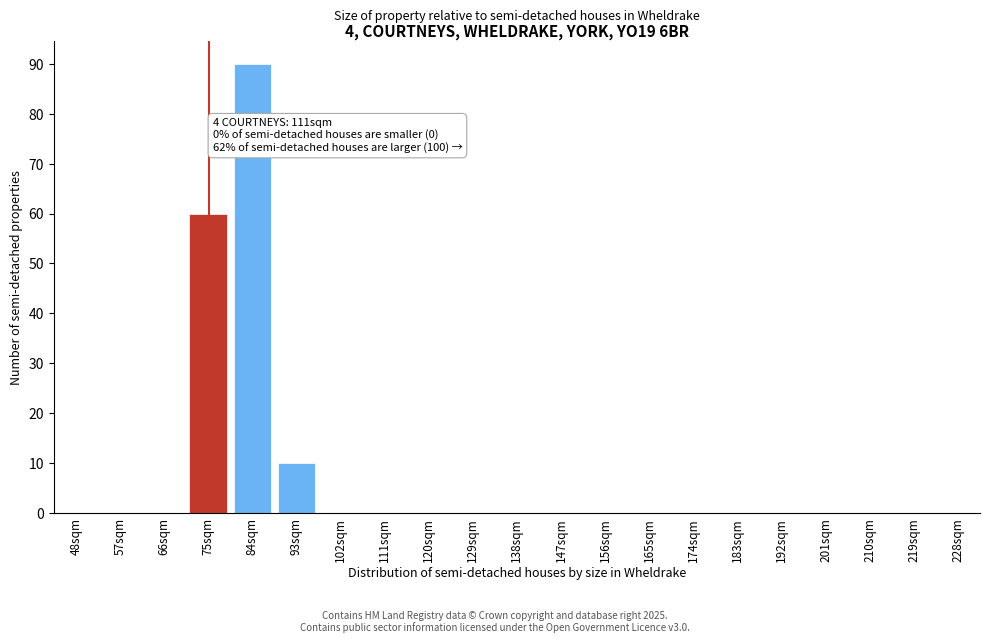

Reading left to right, what are all the values shown in this chart?

48sqm=0	57sqm=0	66sqm=0	75sqm=60	84sqm=90	93sqm=10	102sqm=0	111sqm=0	120sqm=0	129sqm=0	138sqm=0	147sqm=0	156sqm=0	165sqm=0	174sqm=0	183sqm=0	192sqm=0	201sqm=0	210sqm=0	219sqm=0	228sqm=0